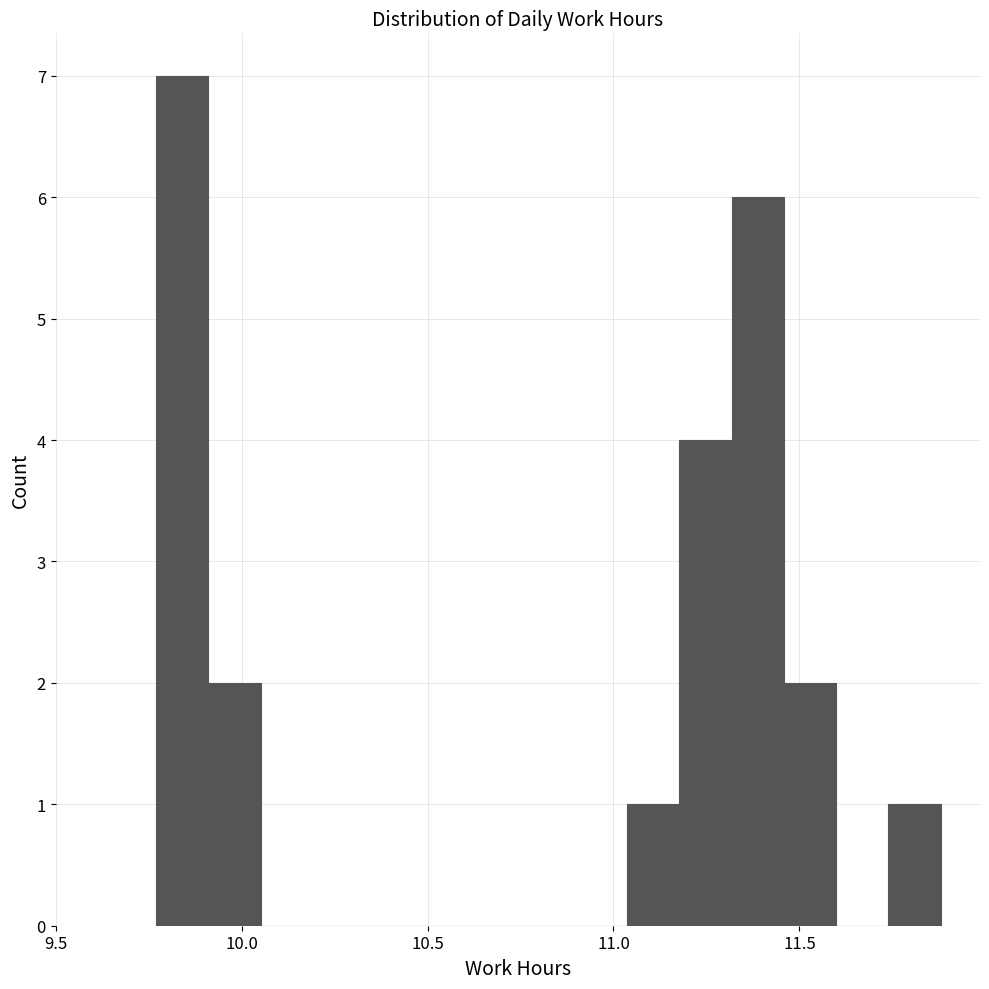

Around what value on the x-axis is the tallest bar? Give the approximate position of its centre, as read against the axis.

9.85